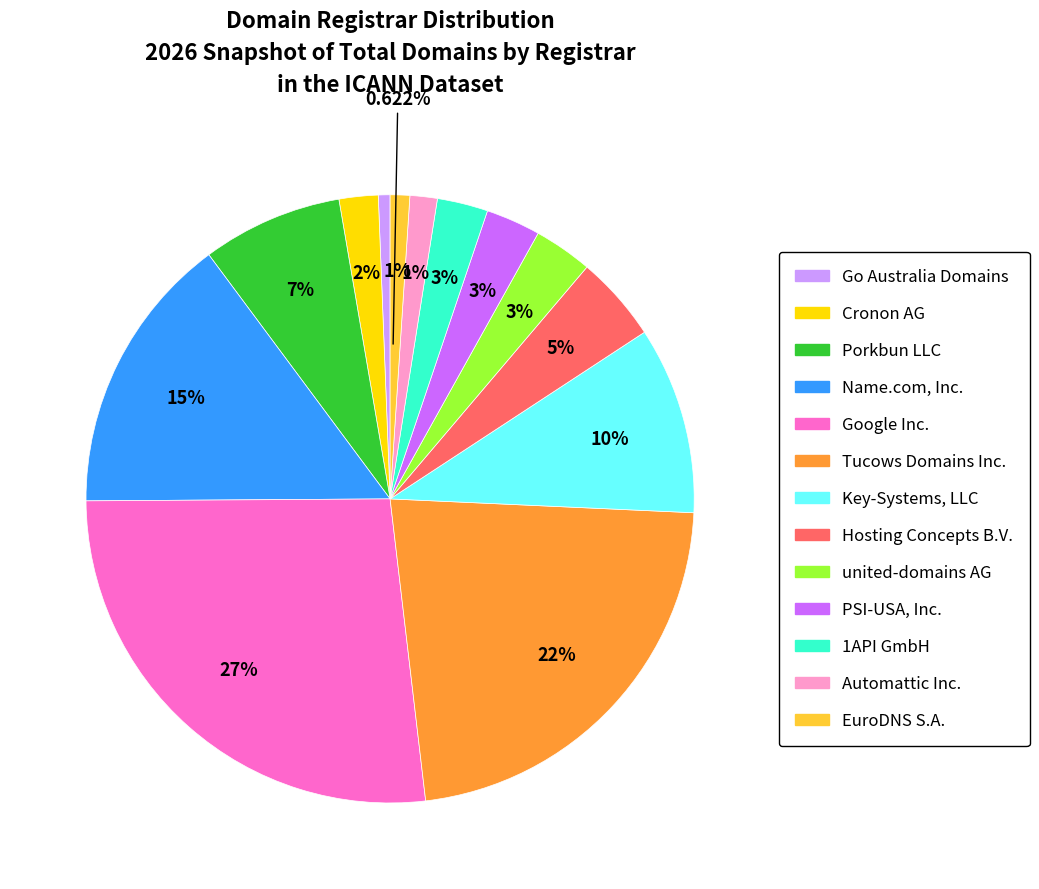

To the nearest percent, what is the difference between the largest and smallest slice percentages?

26%